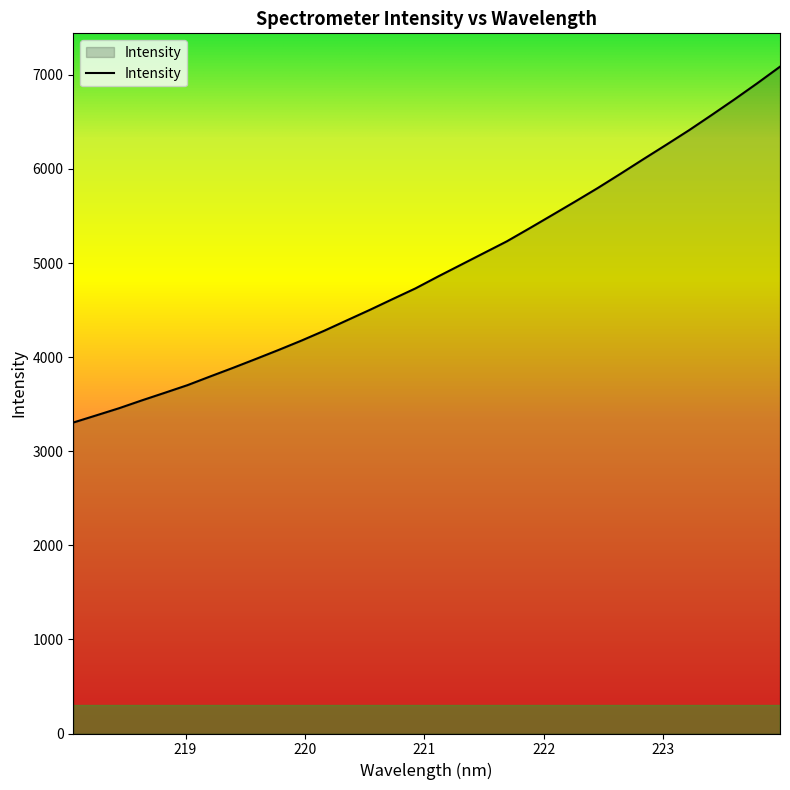

What is the greatest value displayed?

7086.5